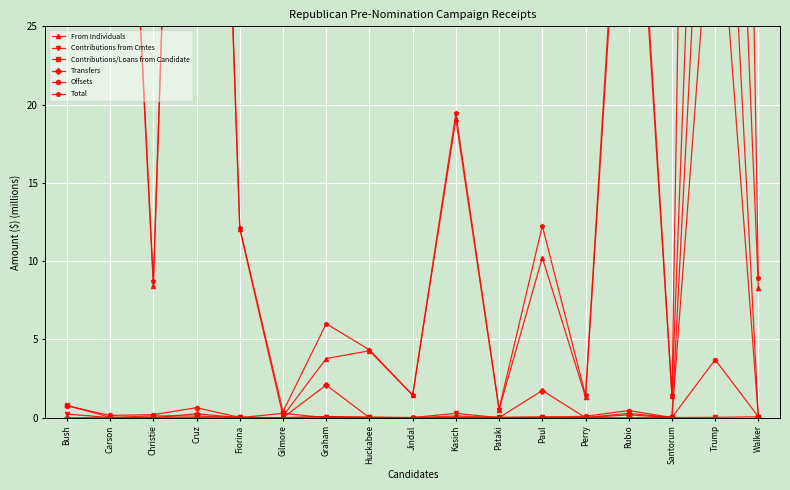

What are all the series names shown in the legend?

From Individuals, Contributions from Cmtes, Contributions/Loans from Candidate, Transfers, Offsets, Total